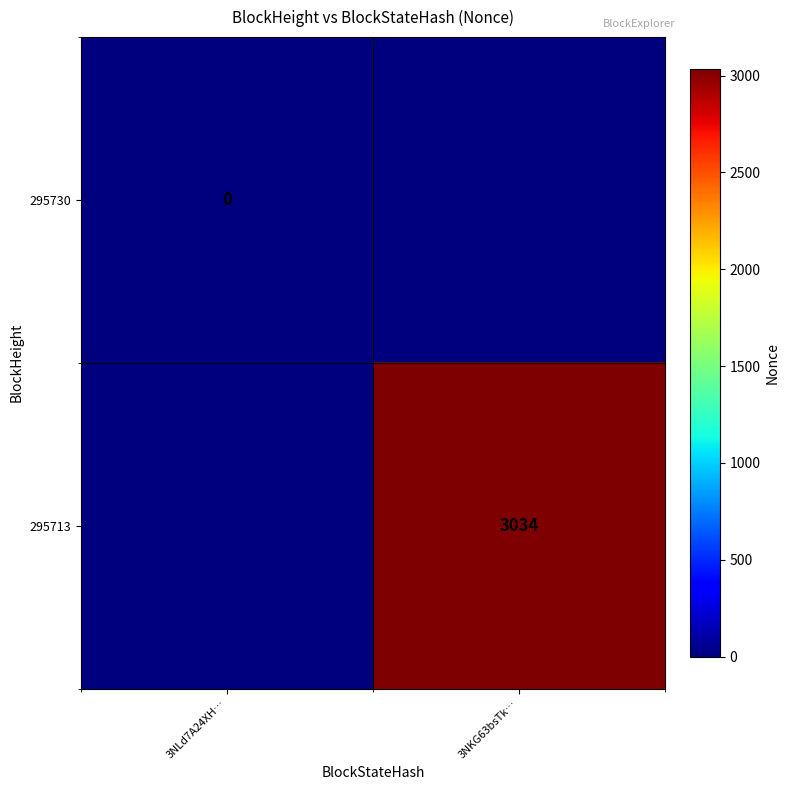

At which category does the chart reach its peak across all series?

3NKG63bsTk…